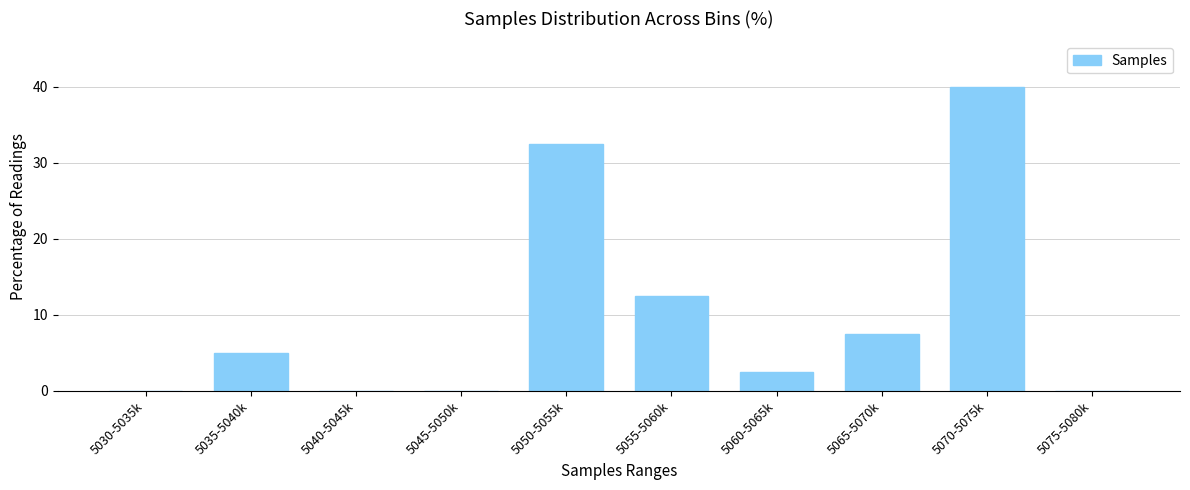

Reading right to left, what are all the values shown in this chart?

5075-5080k=0.0	5070-5075k=40.0	5065-5070k=7.5	5060-5065k=2.5	5055-5060k=12.5	5050-5055k=32.5	5045-5050k=0.0	5040-5045k=0.0	5035-5040k=5.0	5030-5035k=0.0